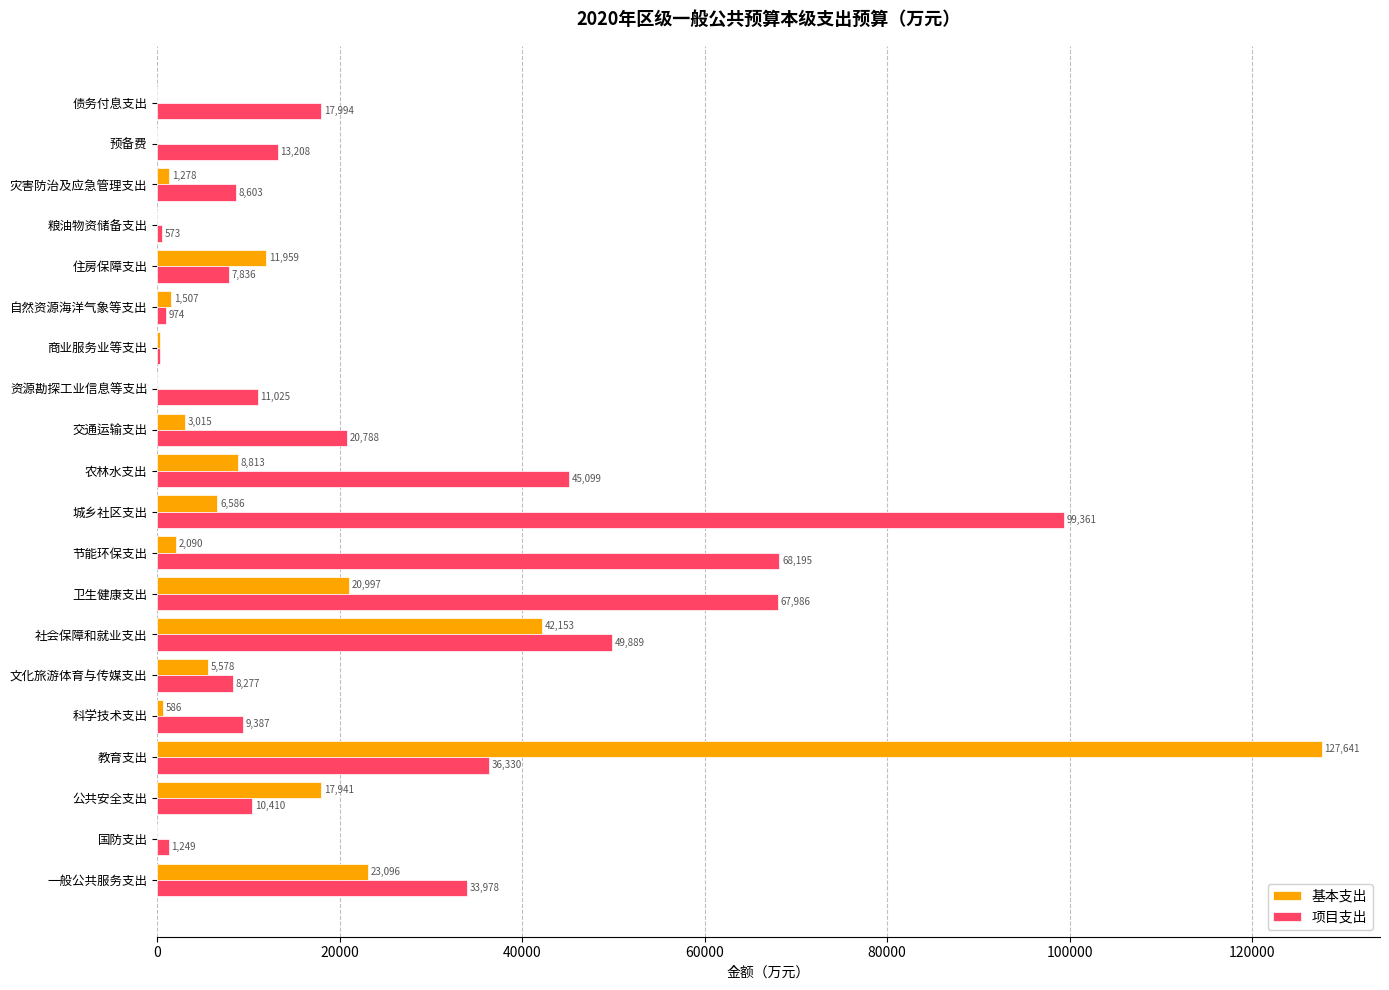

The value of 基本支出 at 粮油物资储备支出 is 0. True or false?

True